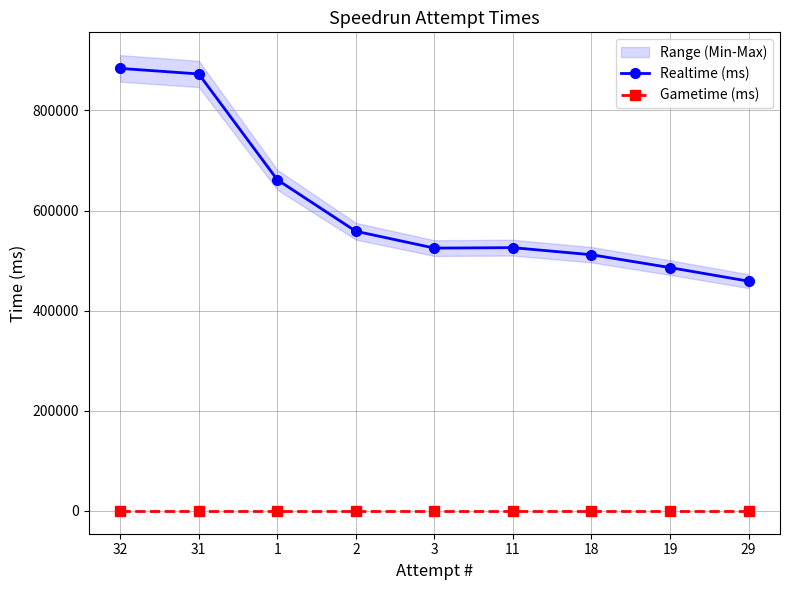

List the series in order of their peak value, lowest first.

Gametime (ms), Realtime (ms)